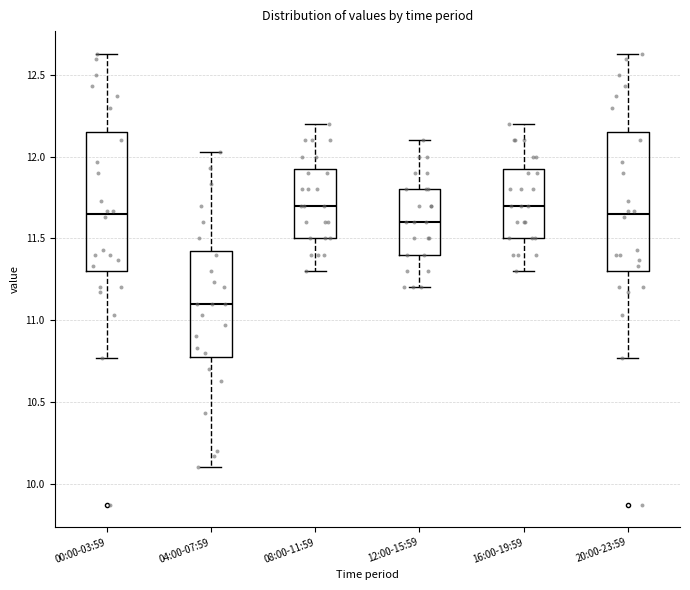

Which box has the lowest median line?

04:00-07:59